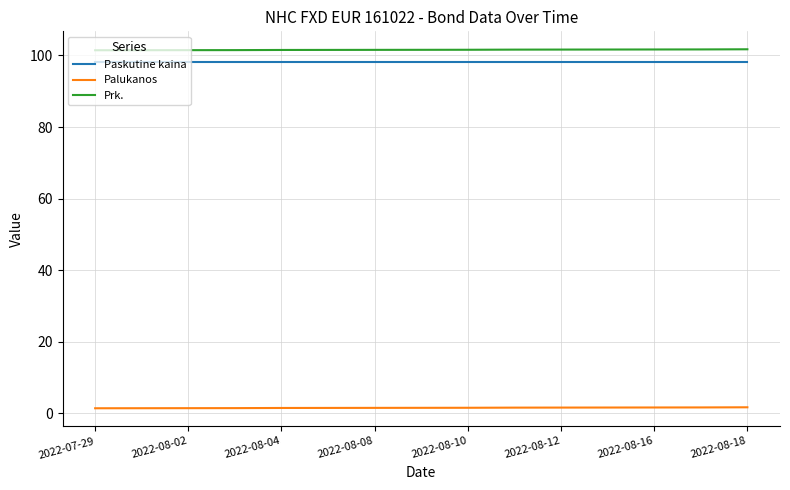

True or false: Prk. and Palukanos intersect in this chart.

False